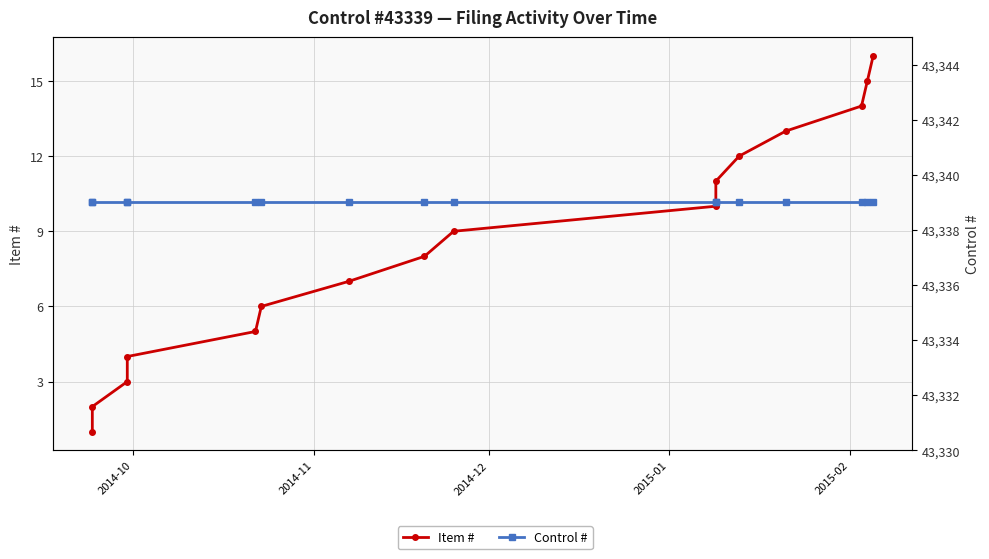

True or false: Item # has more than 1 points higher than both neighbors.

False